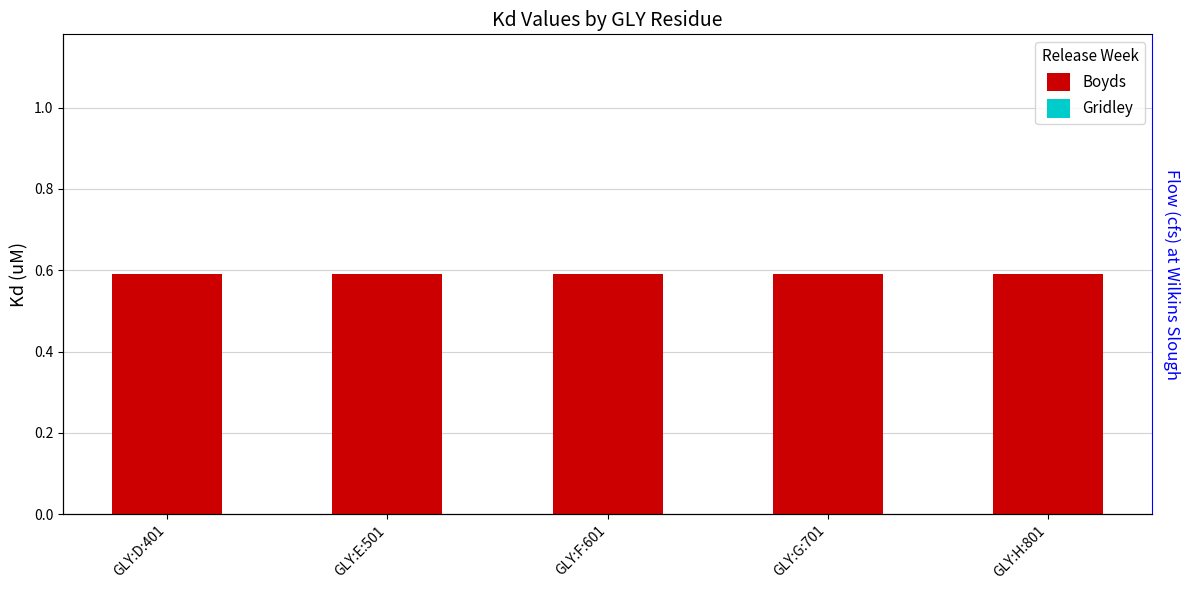

What are all the series names shown in the legend?

Boyds, Gridley